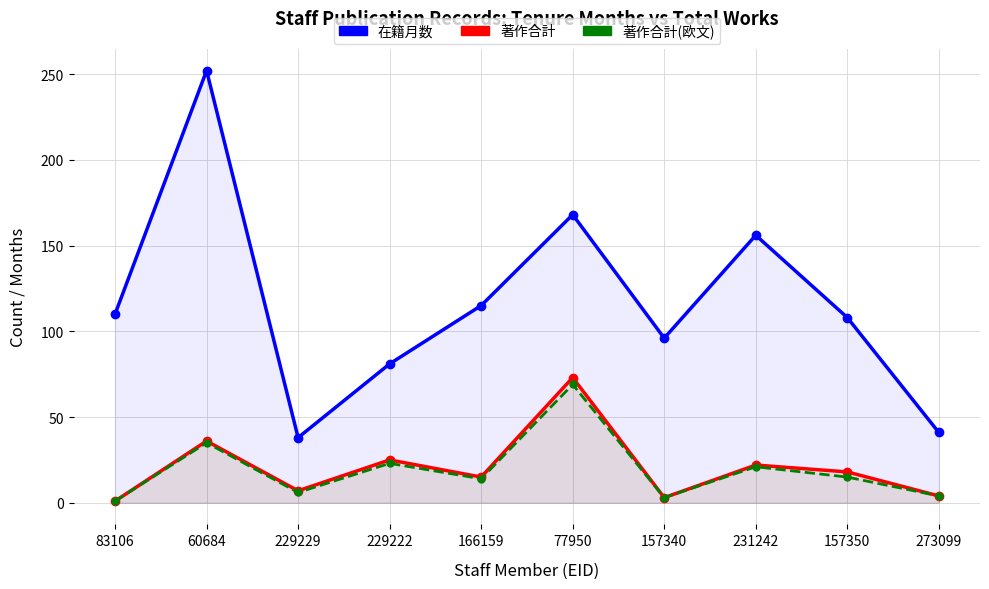

What is the value of the 著作合計 point at the 3rd from the left?

7